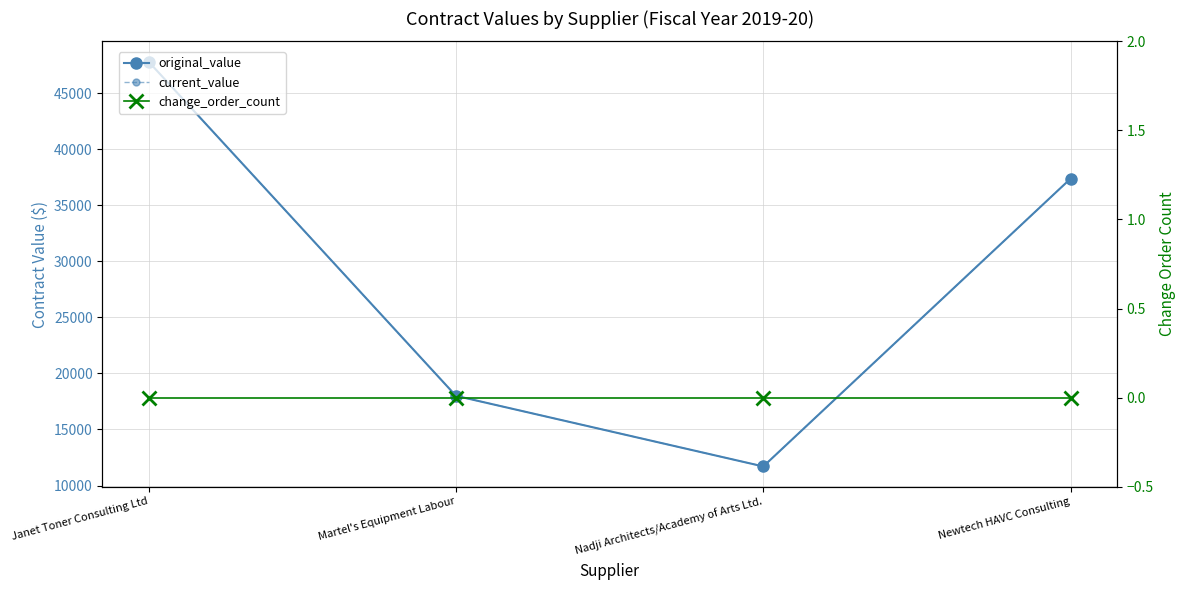

The current_value series shows 30510.8 at Martel's Equipment Labour. True or false?

False